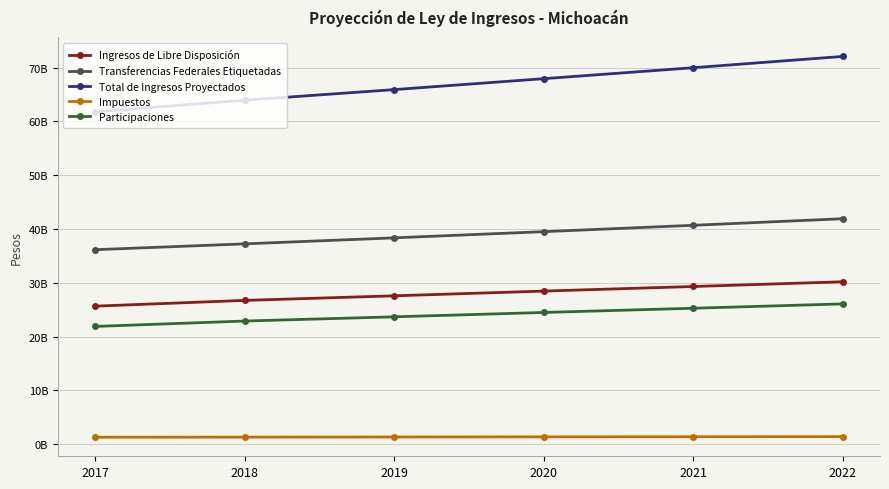

Which has a higher value, 2020 or 2019?

2020